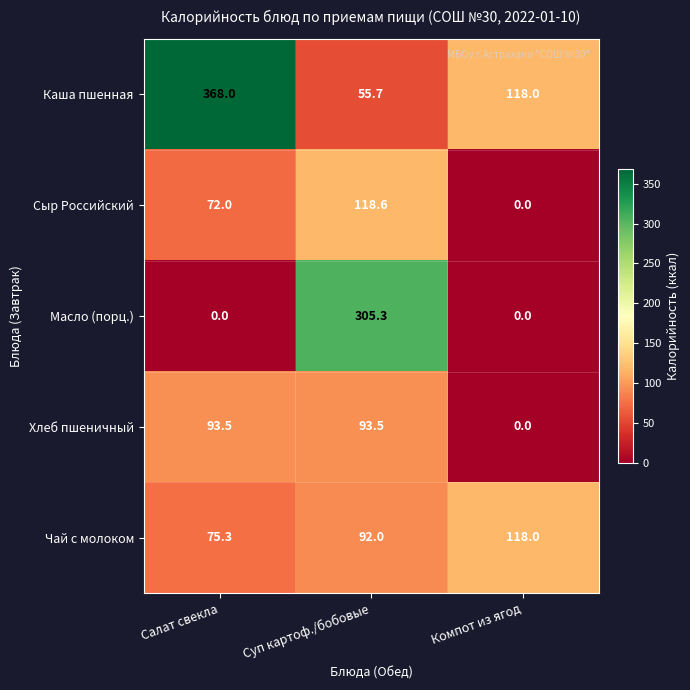

Is the value of Чай с молоком at Суп картоф./бобовые greater than the value of Масло (порц.) at Салат свекла?

Yes